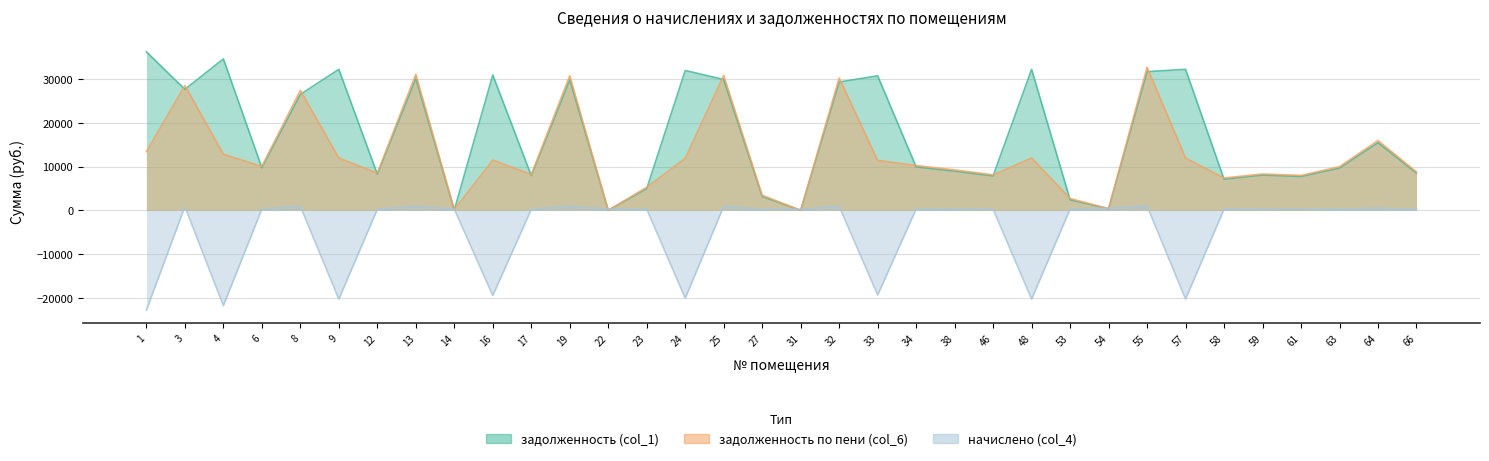

Which category has the highest value in the начислено (col_4) series?

55